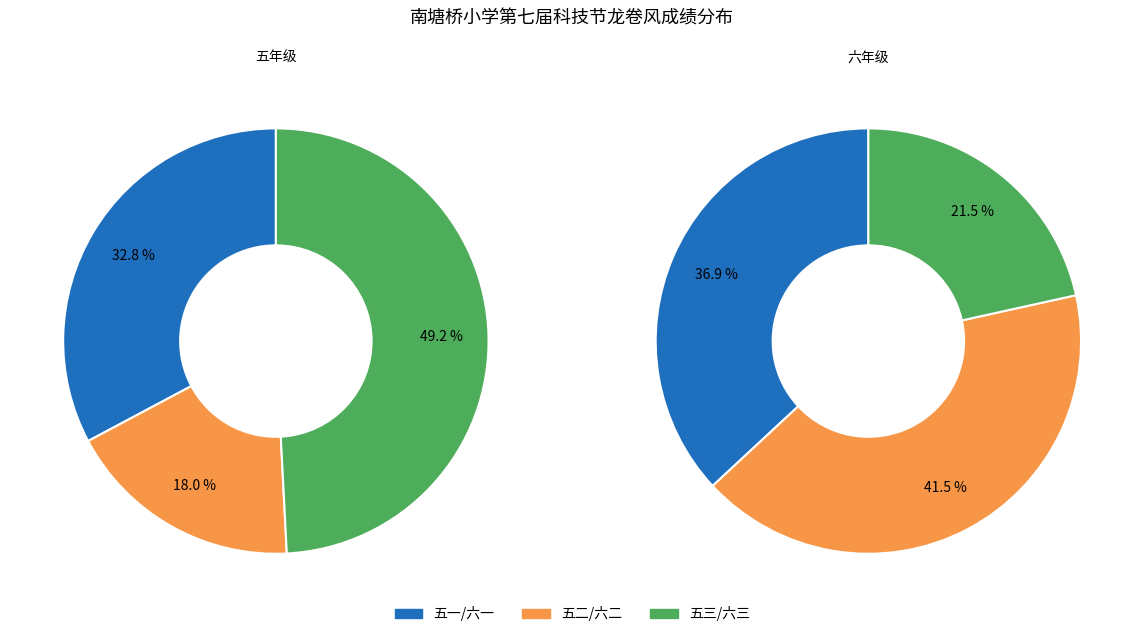

Count the number of slices in the pie.

3